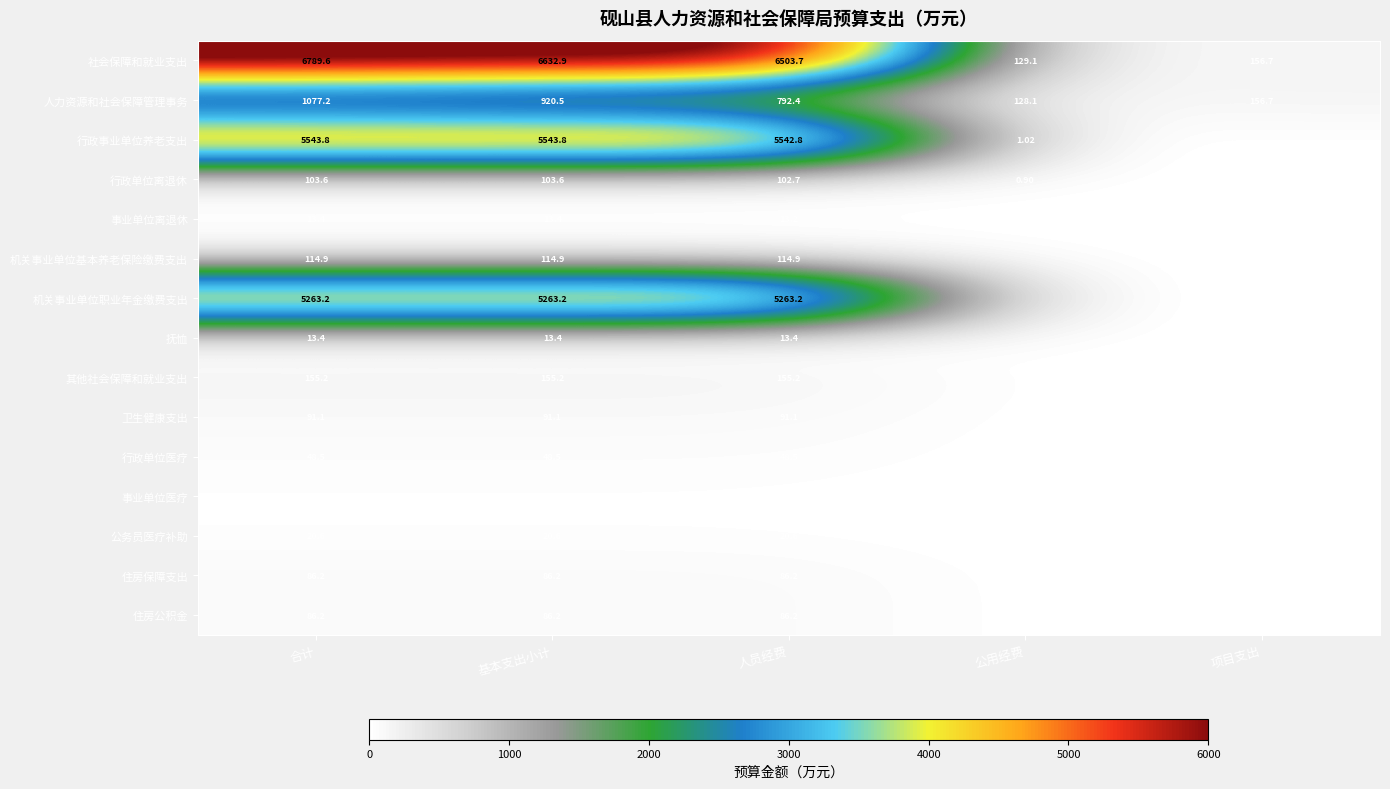

The 住房公积金 series shows 123.5 at 人员经费. True or false?

False